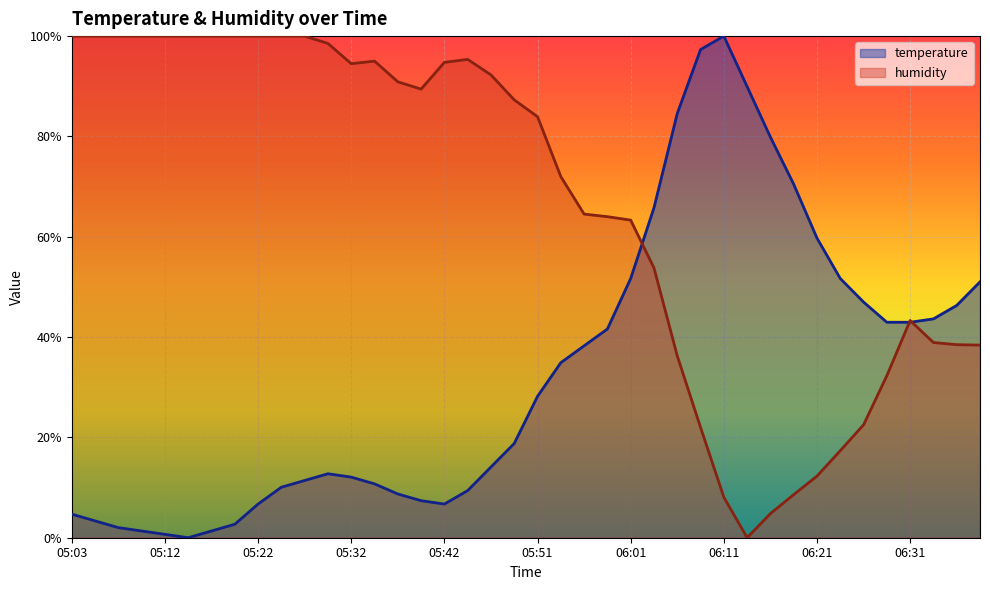

Where is the first local minimum for humidity?

05:32